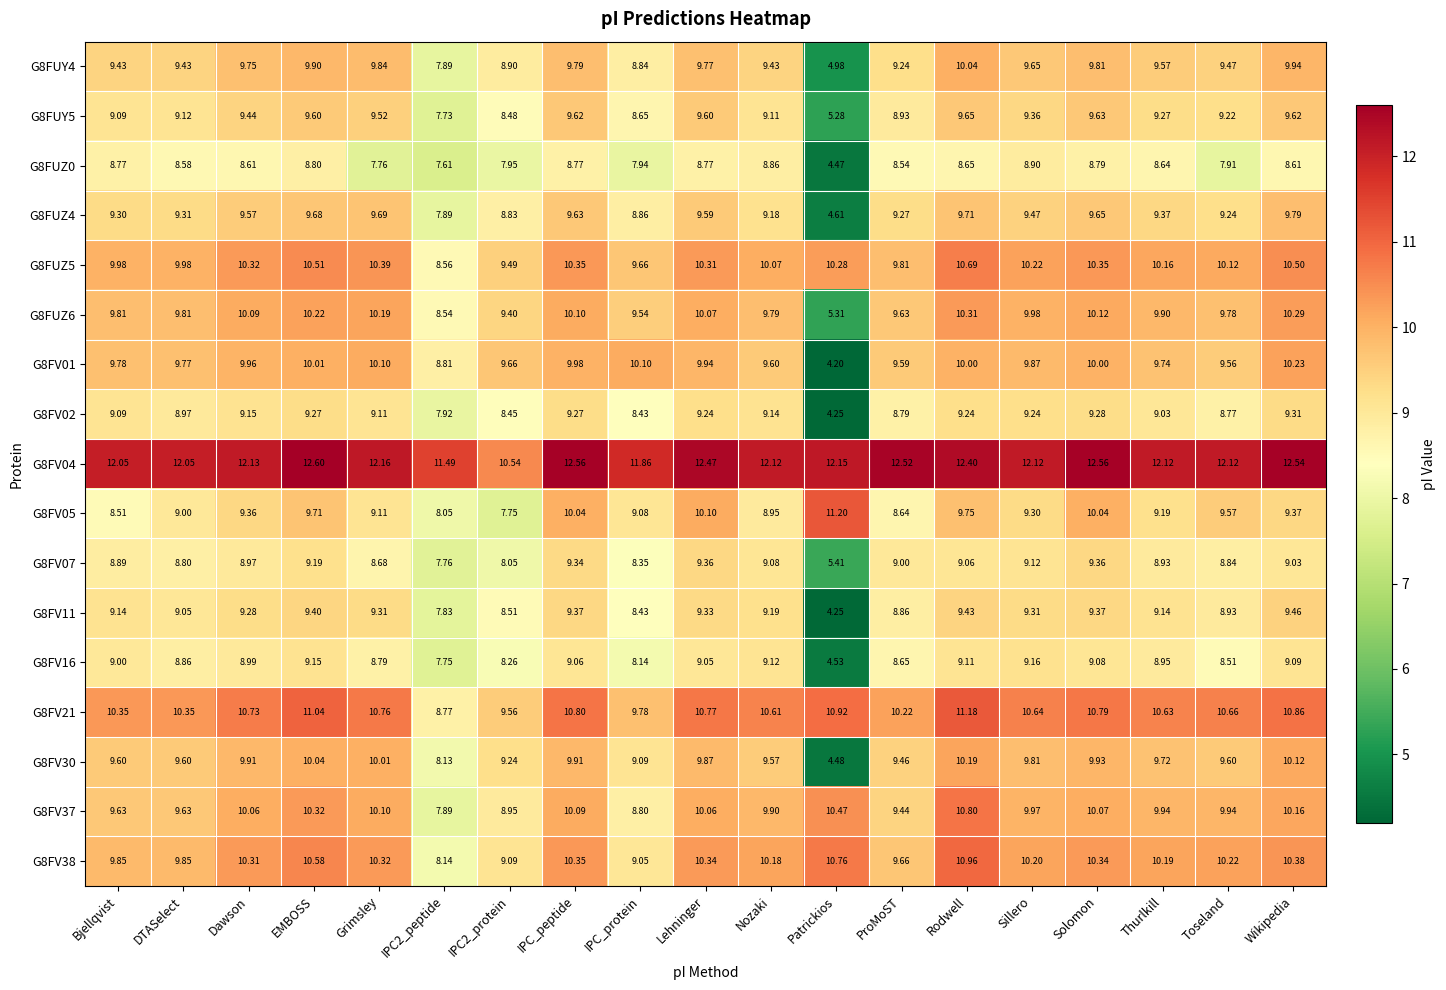

Which series has the largest total across all categories?

G8FV04